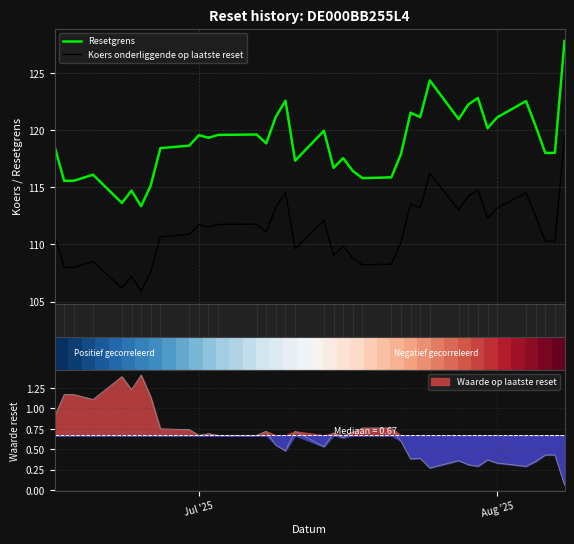

True or false: Koers onderliggende op laatste reset and Resetgrens cross at least once.

False